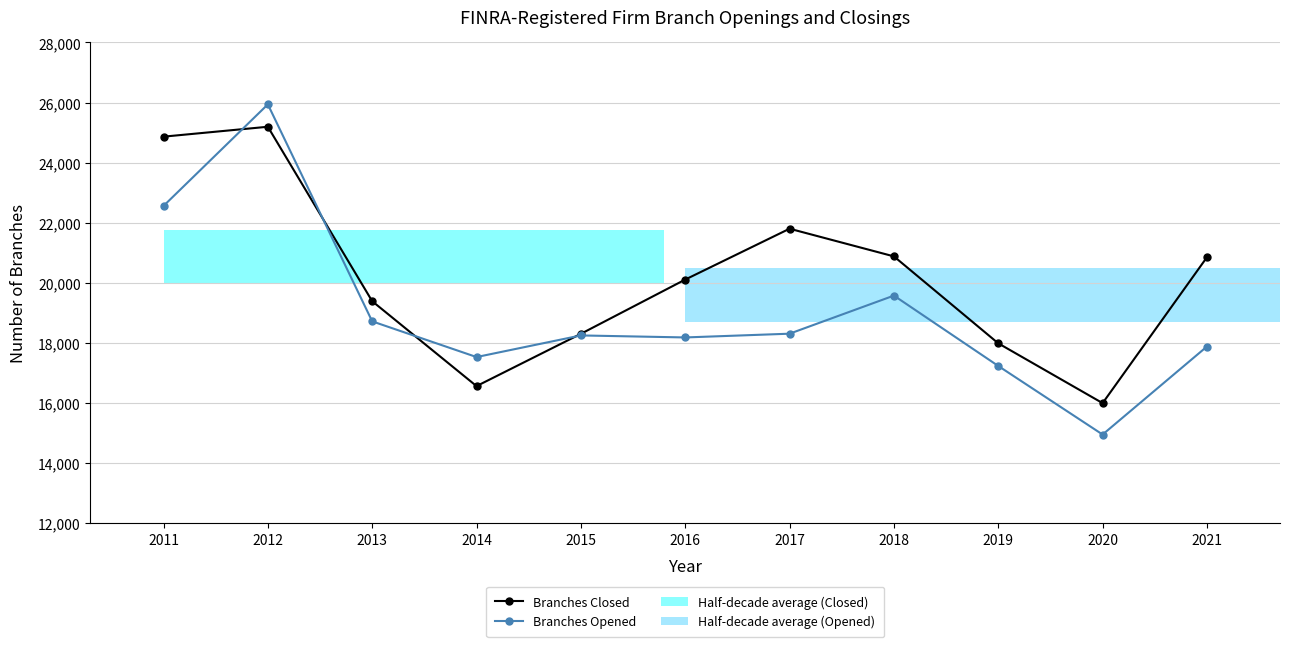

Reading right to left, transcribe all the data shown in this chart.

Branches Closed: 20847	15987	17979	20875	21797	20103	18296	16554	19382	25193	24863
Branches Opened: 17873	14941	17225	19569	18300	18175	18242	17522	18711	25939	22555